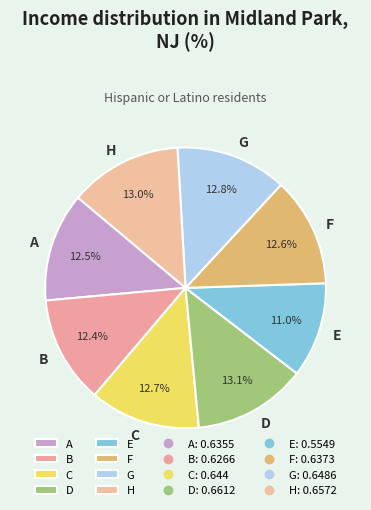

Combined, what portion of the pie is F and B?

25.0%